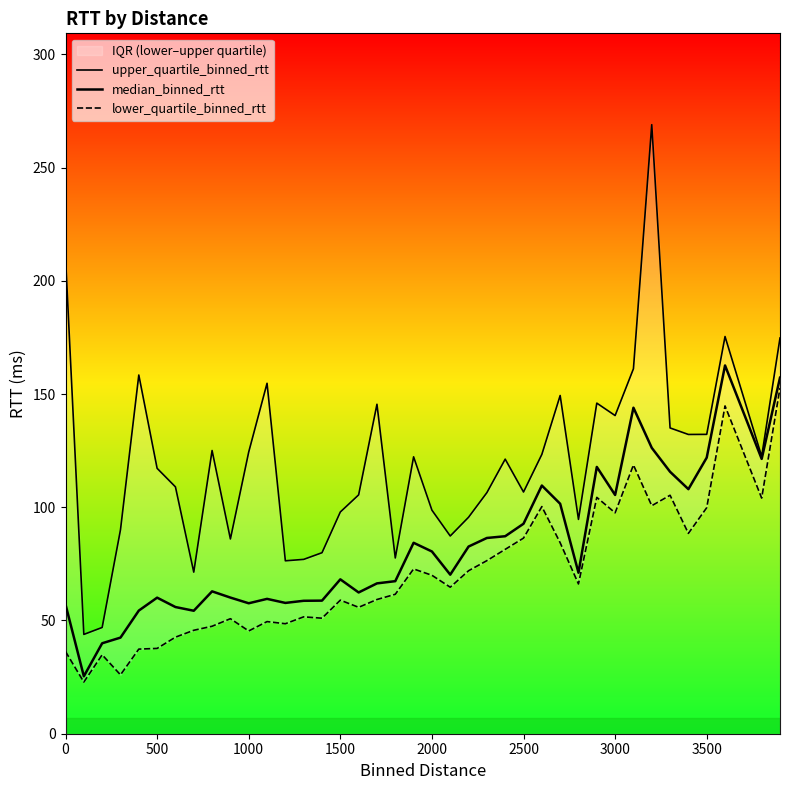

Reading left to right, list all the values displayed in this chart.

upper_quartile_binned_rtt: 210.2	43.9	46.9	90.1	158.4	117.2	109.0	71.4	125.1	86.0	124.4	154.7	76.4	77.0	79.9	97.9	105.5	145.5	77.6	122.3	98.7	87.3	95.6	106.5	121.2	106.7	123.3	149.4	94.6	146.0	140.5	161.2	268.9	135.0	132.1	132.2	175.4	122.4	174.7
median_binned_rtt: 57.1	25.4	39.9	42.4	54.4	60.1	55.9	54.3	62.9	60.1	57.6	59.5	57.8	58.7	58.8	68.2	62.4	66.4	67.4	84.3	80.5	70.2	82.6	86.4	87.2	92.7	109.6	101.5	71.1	117.8	105.4	144.0	126.2	115.7	108.0	121.9	162.6	121.4	157.2
lower_quartile_binned_rtt: 36.3	22.8	34.9	26.0	37.4	37.7	42.6	45.7	47.5	50.8	45.4	49.5	48.6	51.6	51.0	59.0	55.8	59.3	61.6	72.8	70.0	64.7	72.0	76.4	81.4	86.4	100.3	84.3	66.1	104.4	97.5	118.7	100.7	105.3	88.5	99.8	144.8	104.1	152.7